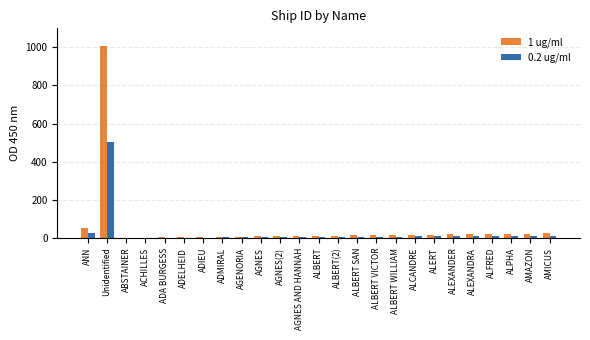

Which label corresponds to the largest value in the chart?

Unidentified